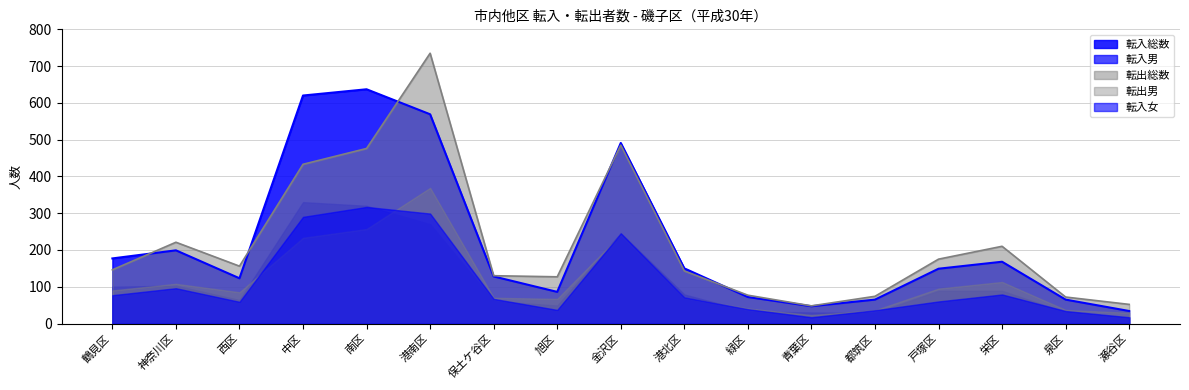

What position from the right is 保土ケ谷区?

11